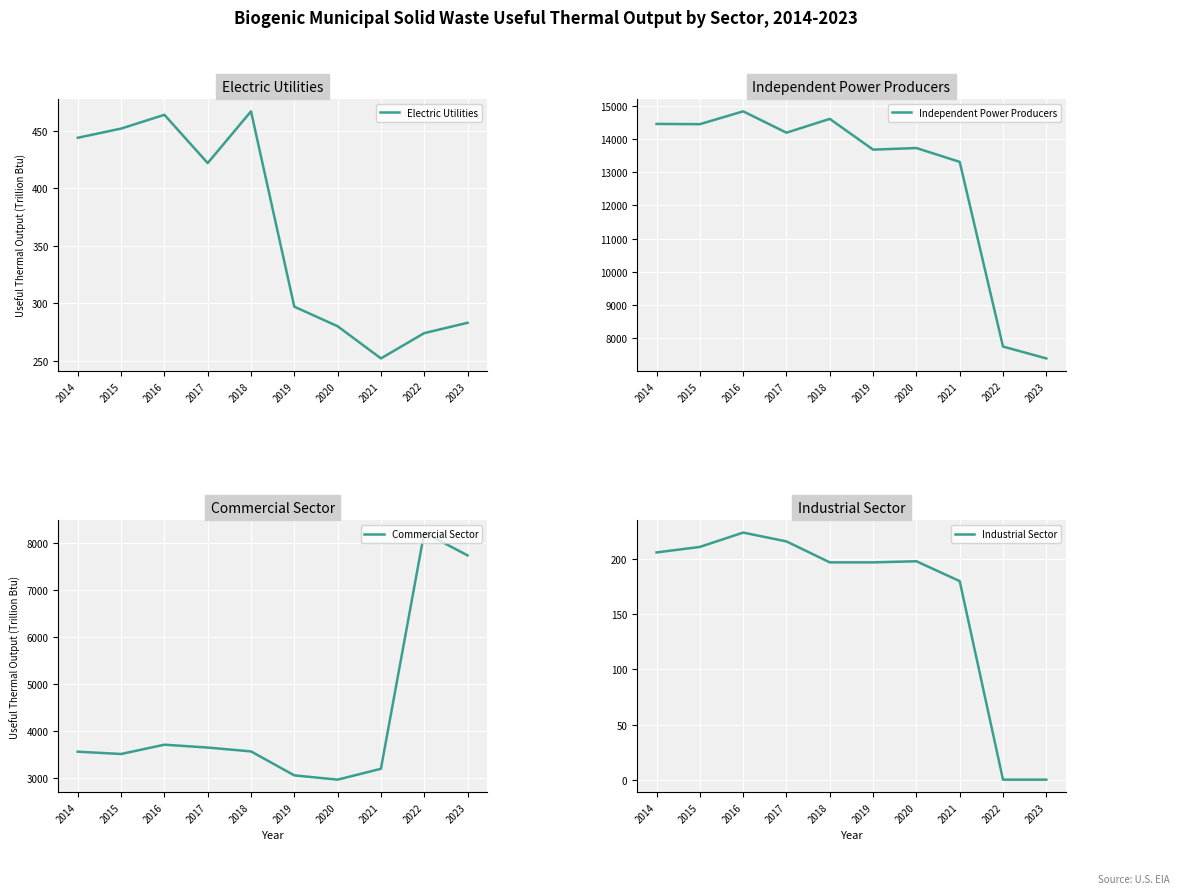

Rank the series by their maximum value, from highest to lowest.

Independent Power Producers, Commercial Sector, Electric Utilities, Industrial Sector